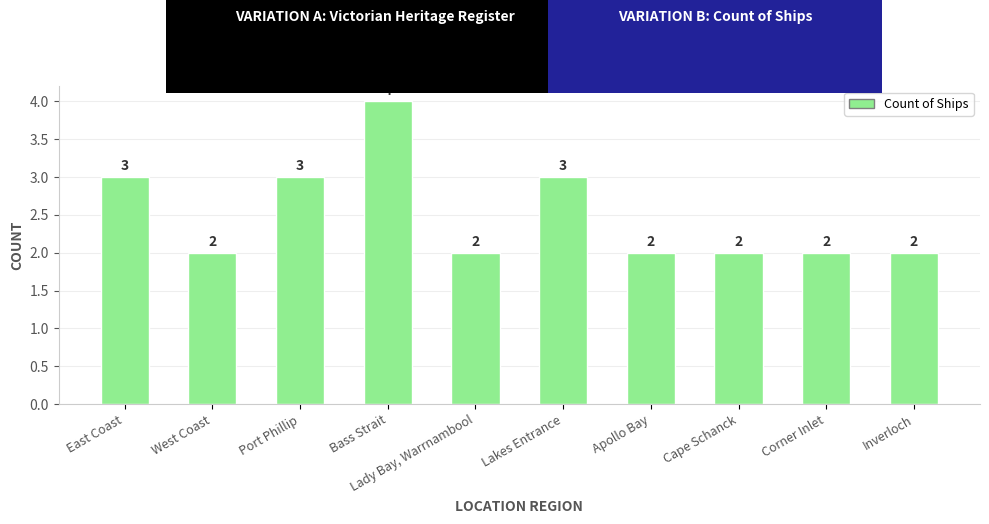

Reading right to left, transcribe all the data shown in this chart.

Inverloch=2	Corner Inlet=2	Cape Schanck=2	Apollo Bay=2	Lakes Entrance=3	Lady Bay, Warrnambool=2	Bass Strait=4	Port Phillip=3	West Coast=2	East Coast=3